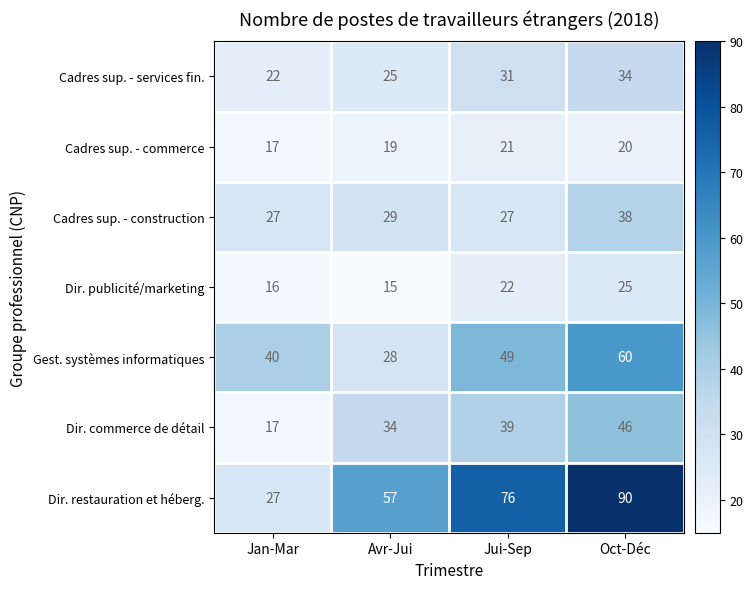

Which series has the largest range (max minus min)?

Dir. restauration et héberg.